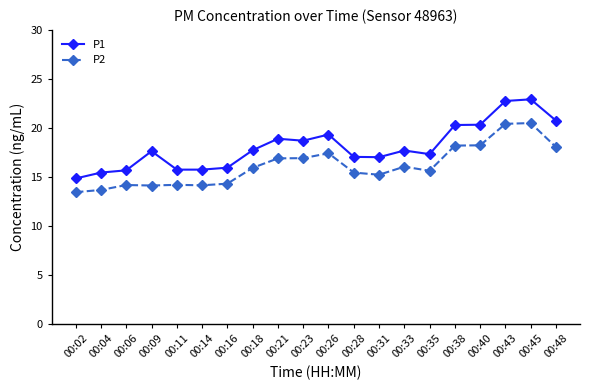

Rank the series by their average value, from highest to lowest.

P1, P2